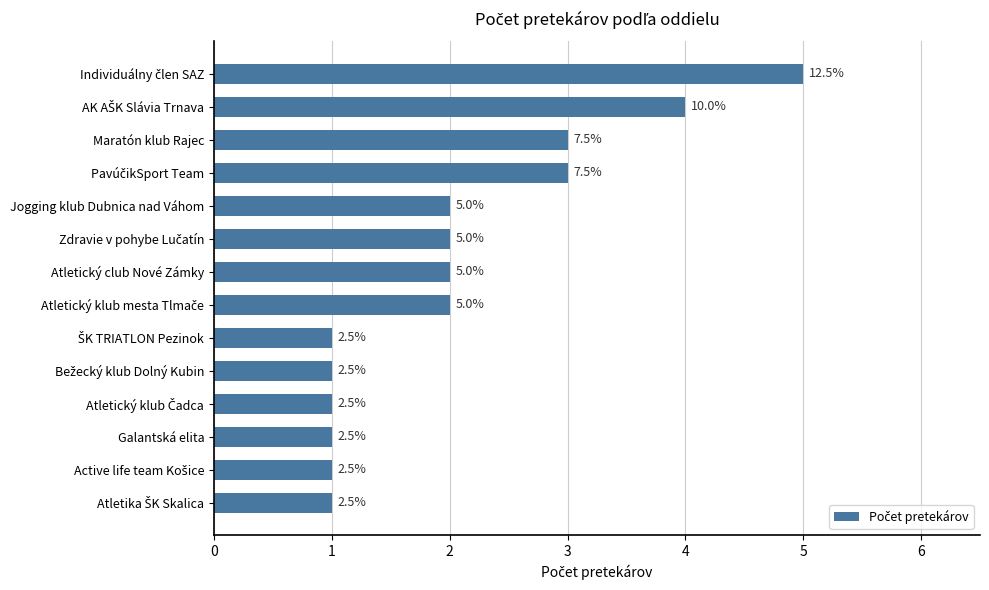

Does the chart contain any negative values?

No